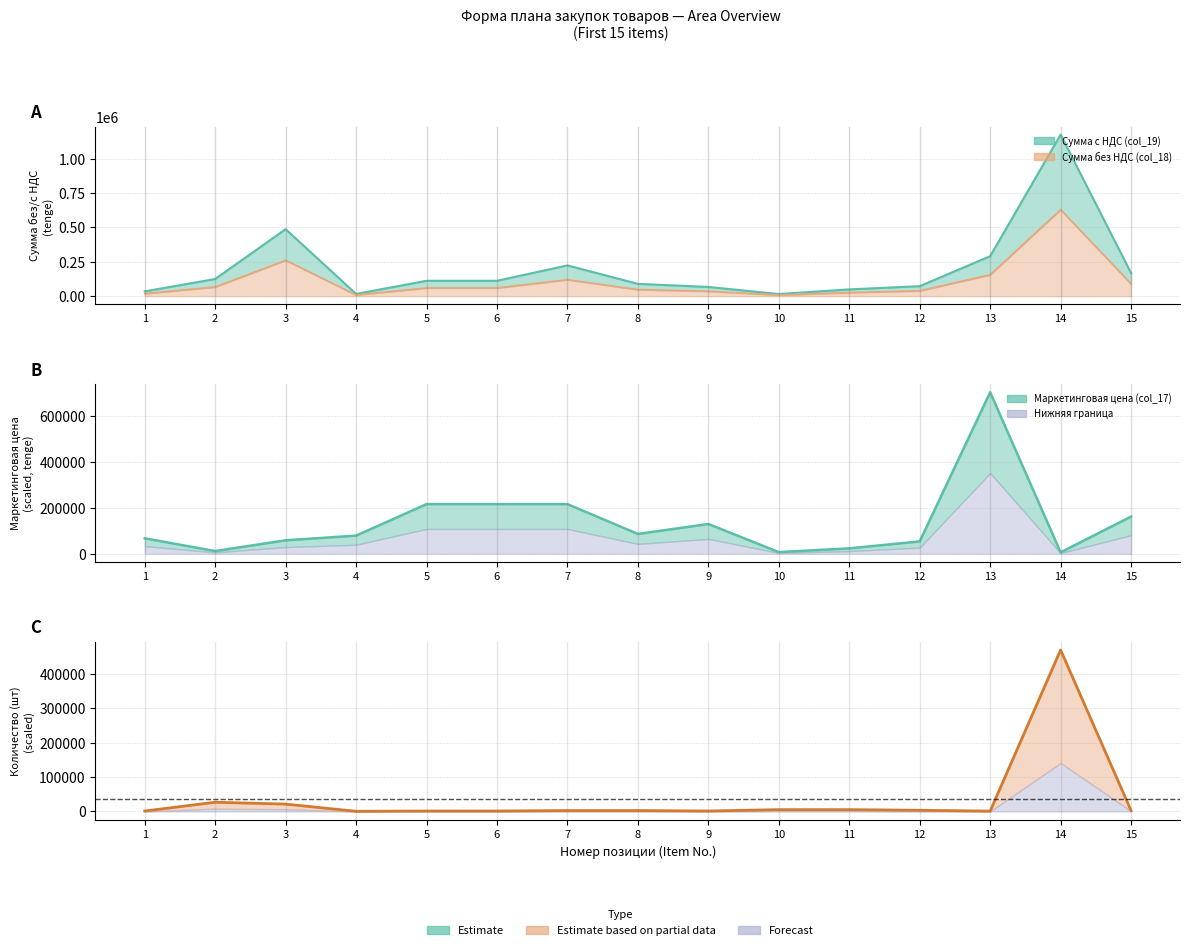

At which category is the sum across all series the highest?

14